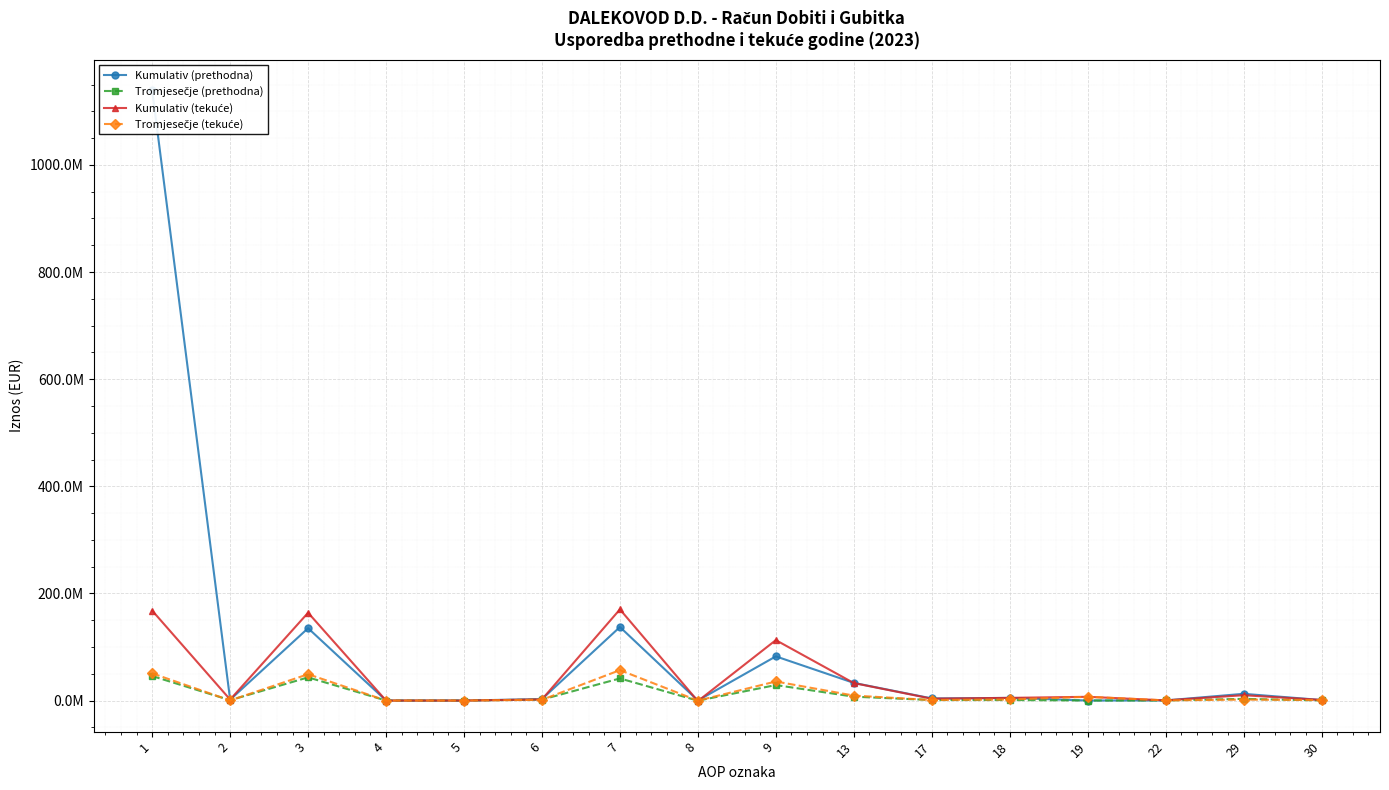

Rank the categories by Tromjesečje (tekuće) value from lowest to highest.

8, 4, 5, 2, 22, 30, 17, 6, 29, 18, 19, 13, 9, 3, 1, 7